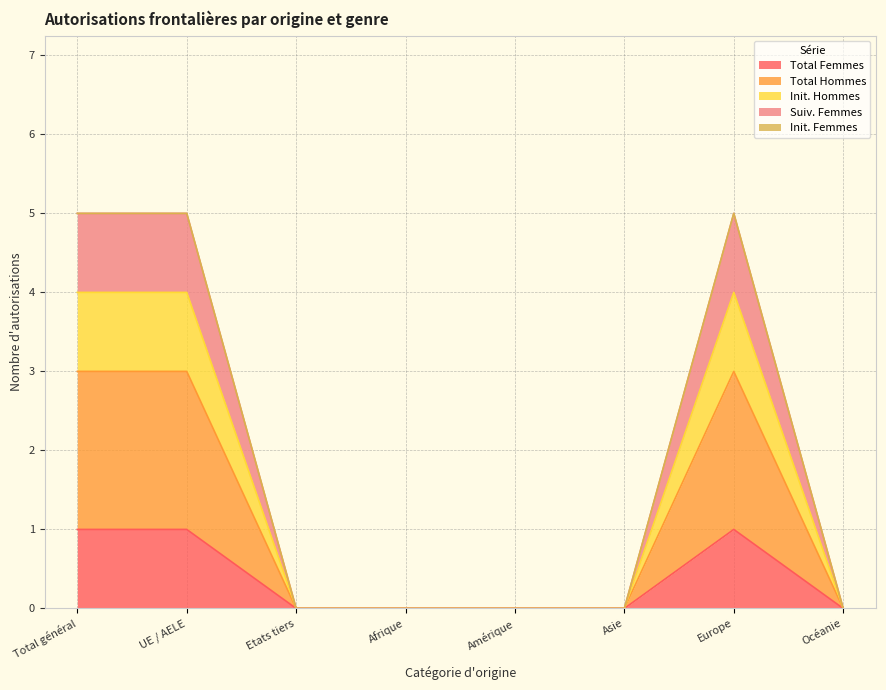

Is it true that Suiv. Femmes equals 2 at Etats tiers?

False